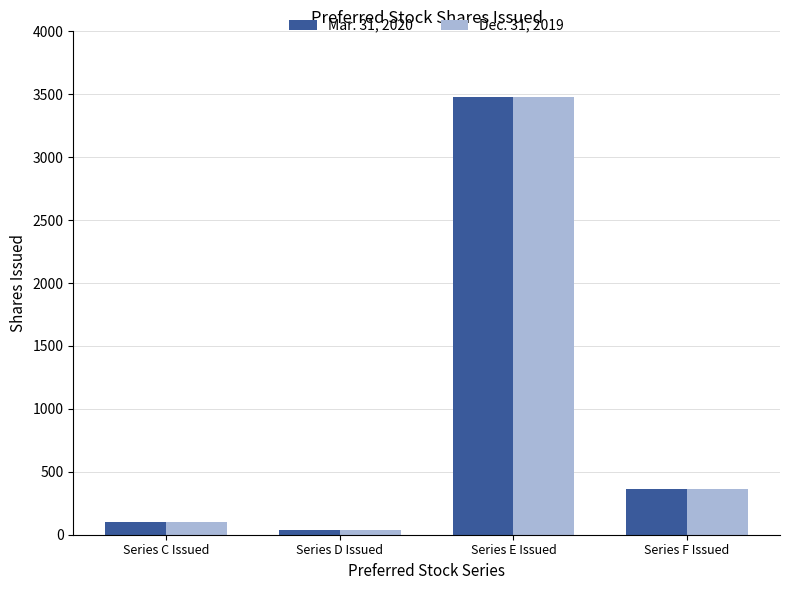

How many bars are there in each group?

2